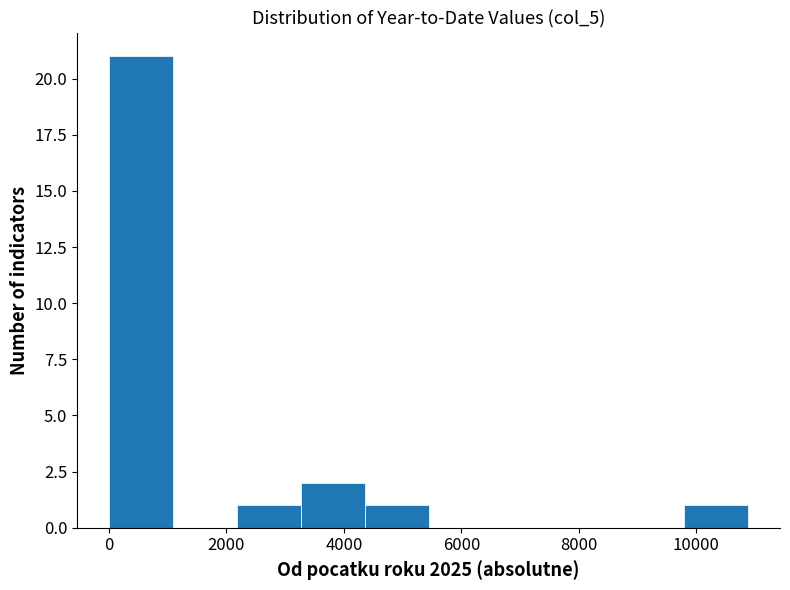

How tall is the bar that spans 4400 to 5400 on the x-axis? Neither the bar edges nor the heights are printed on the chart, so give them approximately, as read against the axes.

1